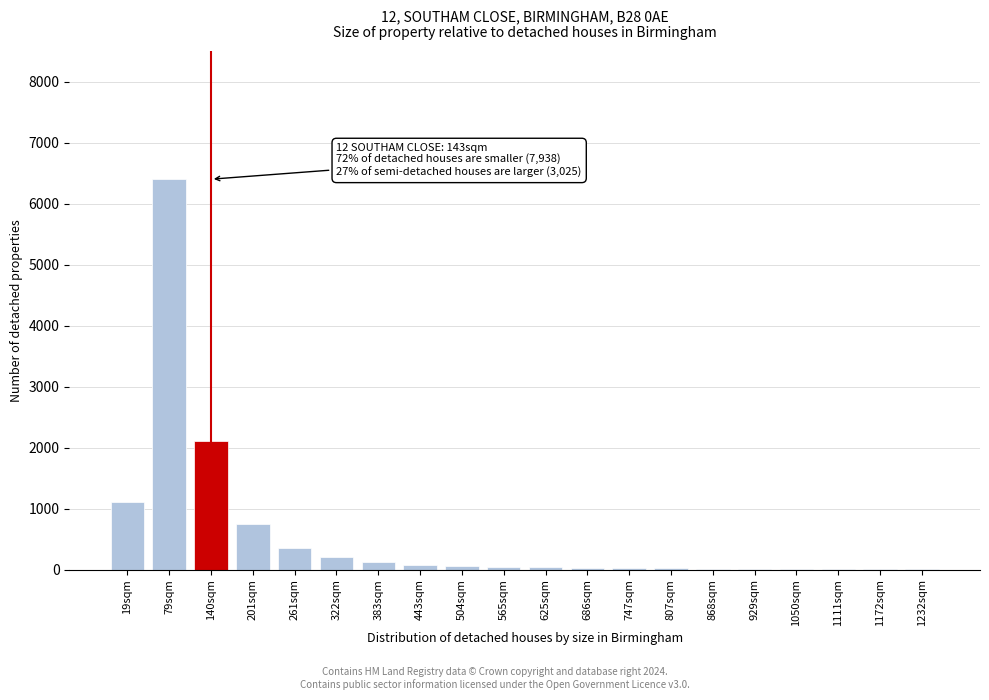

Which label corresponds to the largest value in the chart?

79sqm